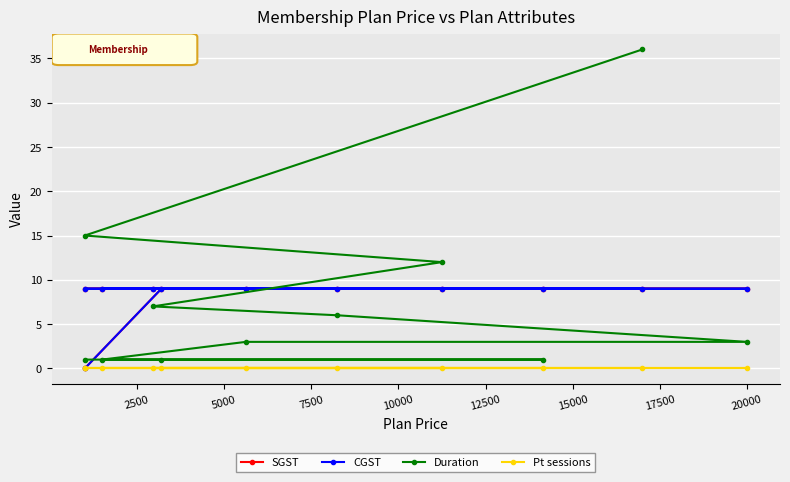

True or false: Duration and Pt sessions intersect in this chart.

False